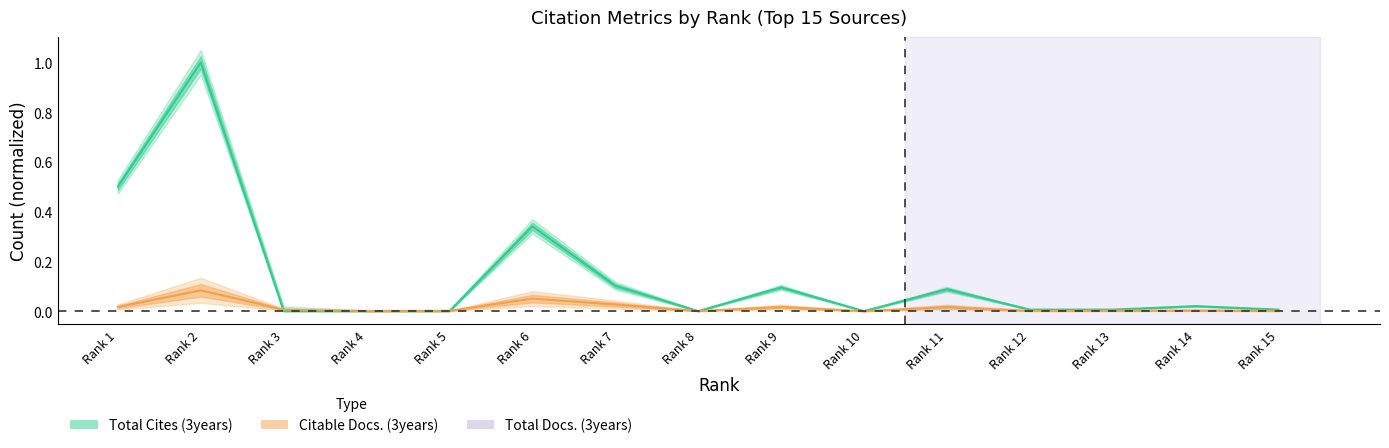

Is it true that Total Docs. (3years) equals 0.0 at Rank 1?

True